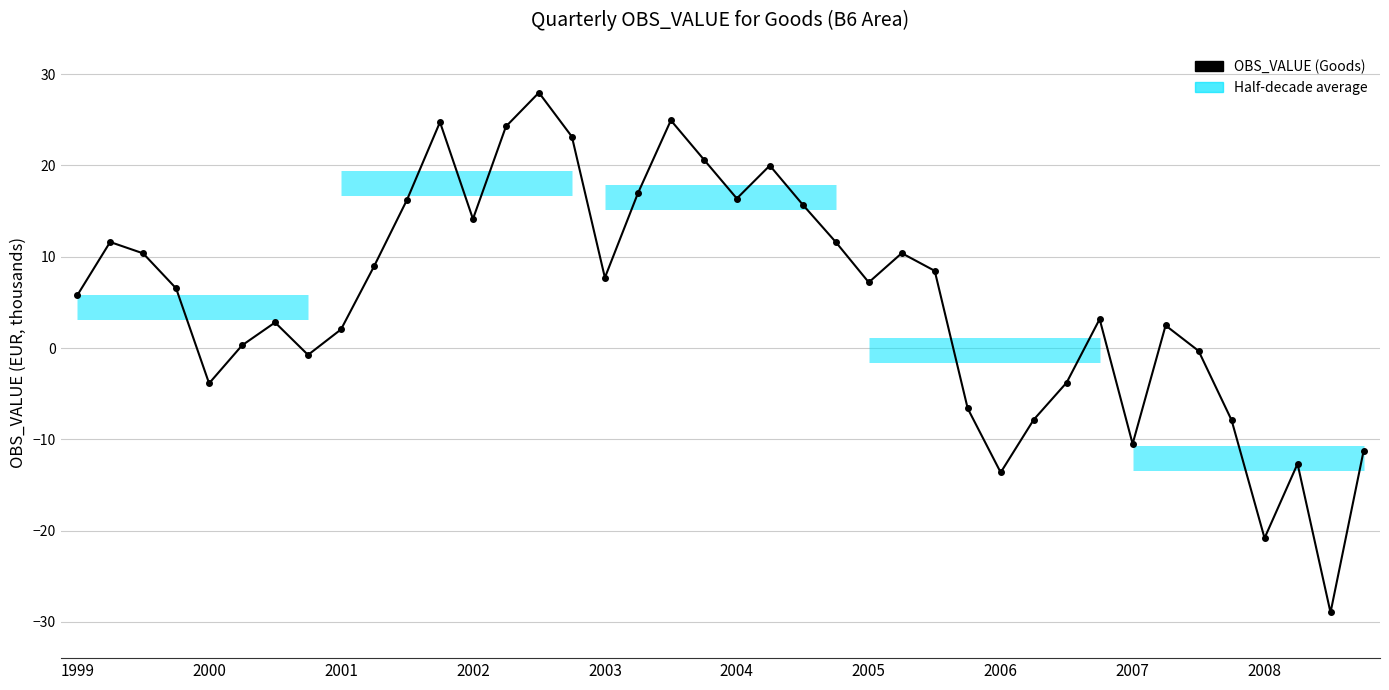

What is the maximum value shown in the chart?

28.0